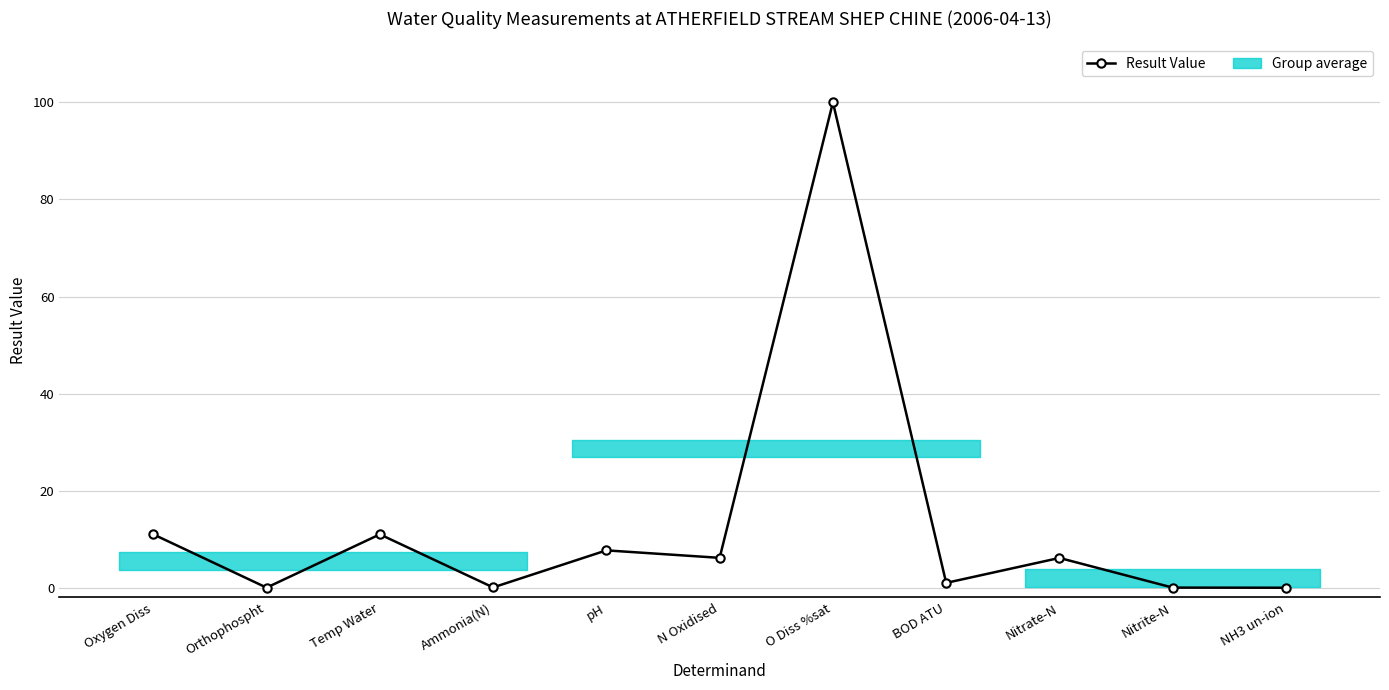

Reading left to right, list all the values displayed in this chart.

Oxygen Diss=11.0	Orthophospht=0.0	Temp Water=11.0	Ammonia(N)=0.1	pH=7.7	N Oxidised=6.2	O Diss %sat=100.0	BOD ATU=1.0	Nitrate-N=6.1	Nitrite-N=0.0	NH3 un-ion=0.0